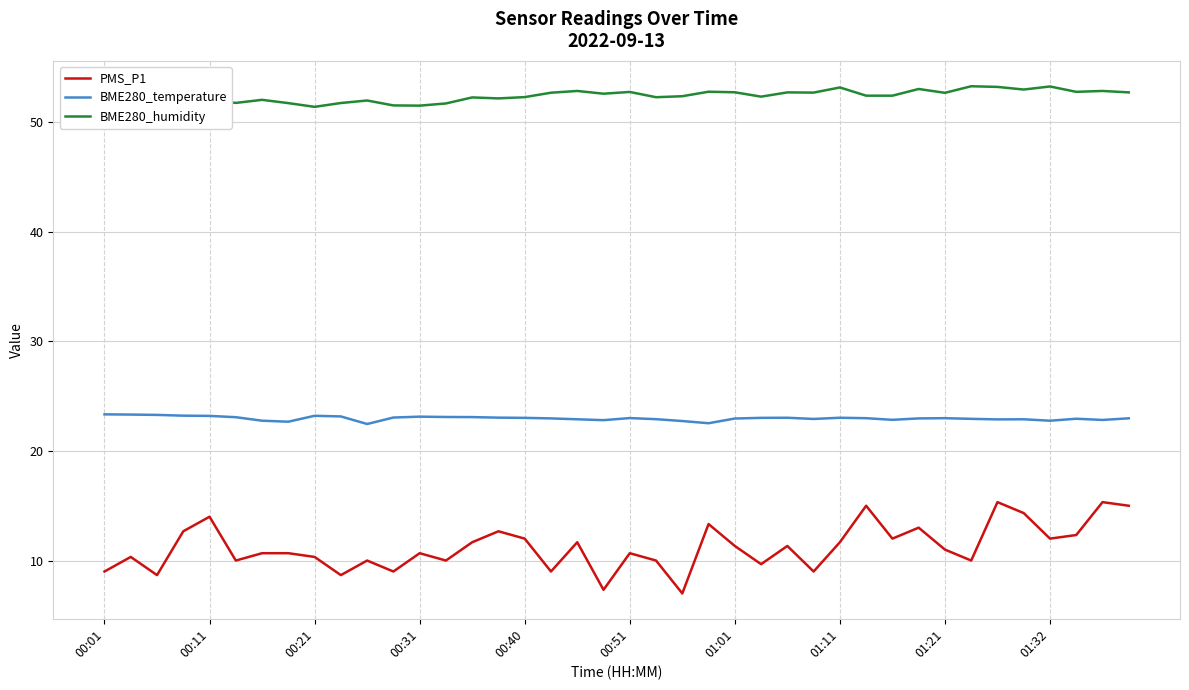

What is the total value across all series at 22?

82.1